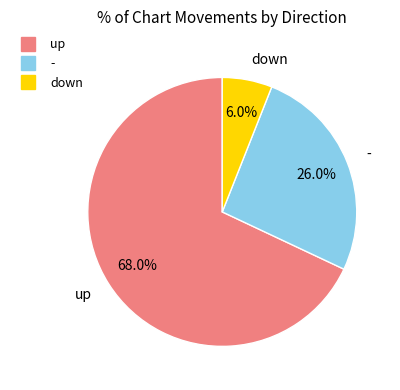

Is there a majority slice in this chart?

Yes